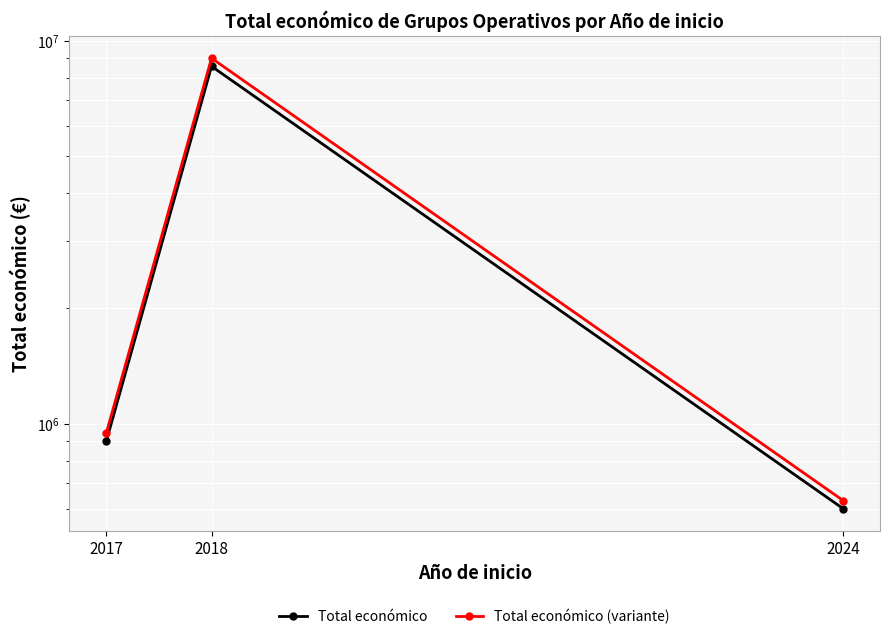

What is the spread (max minus min) of values at 2017?

44992.2